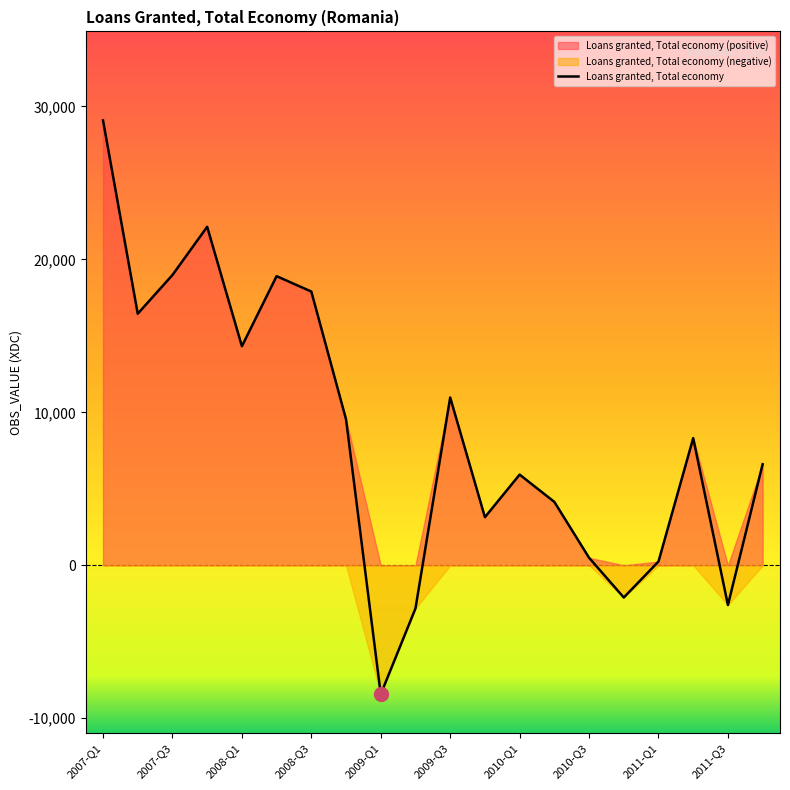

How many data points are less than 8314?

10